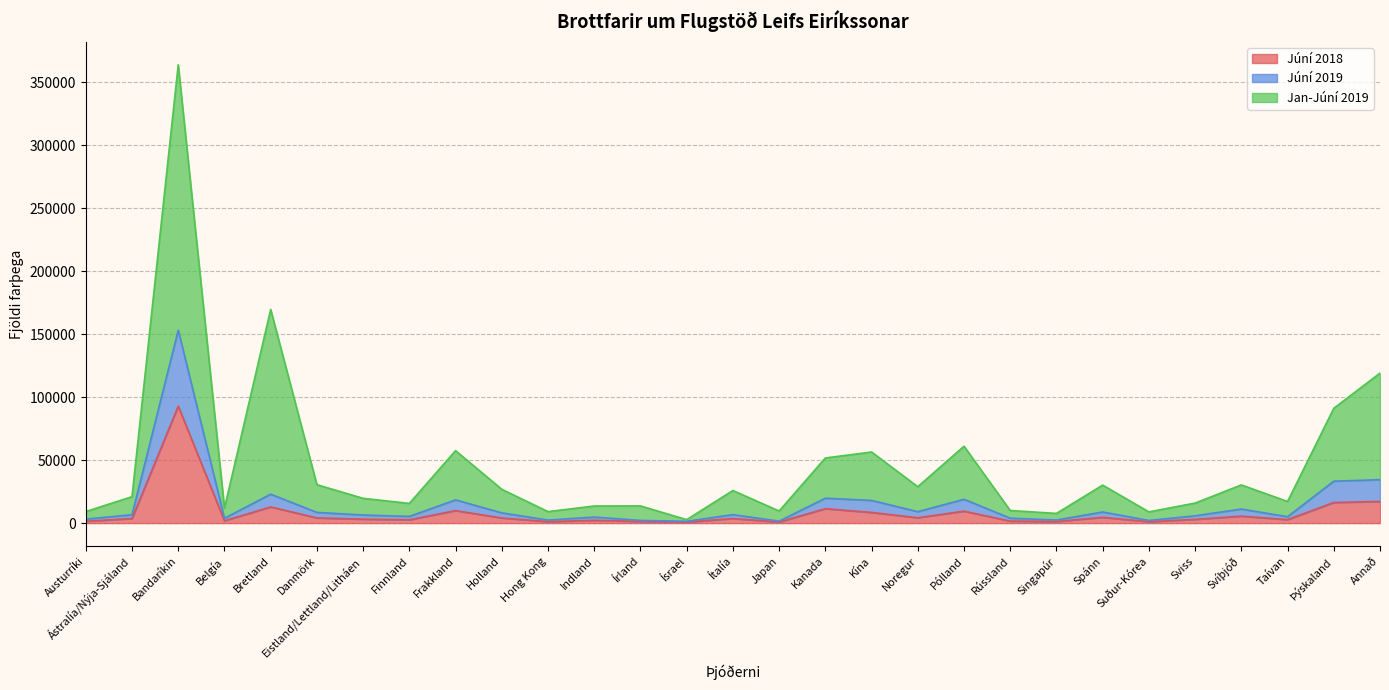

At which category does the chart reach its peak across all series?

Bandaríkin